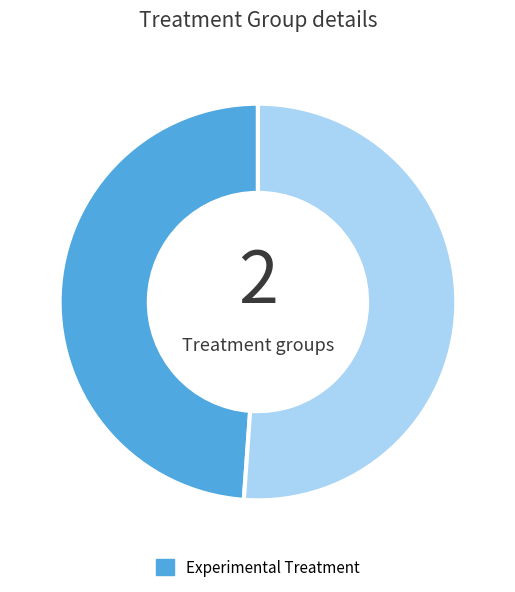

Does any single category account for the majority?

Yes